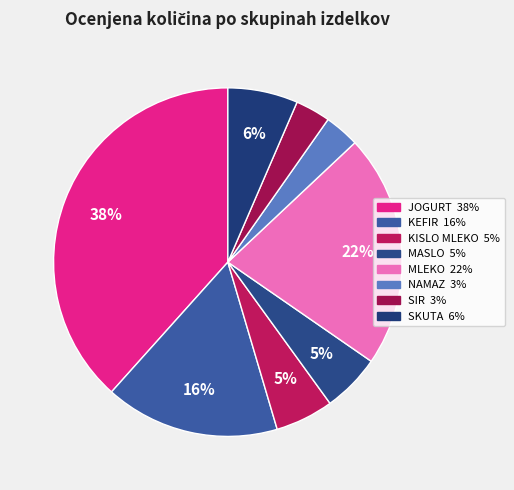

Is the sum of SKUTA and KISLO MLEKO greater than half?

No